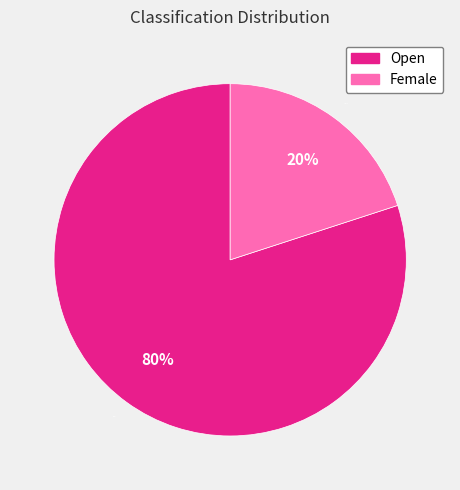

What percentage is the Open slice, to the nearest percent?

80%